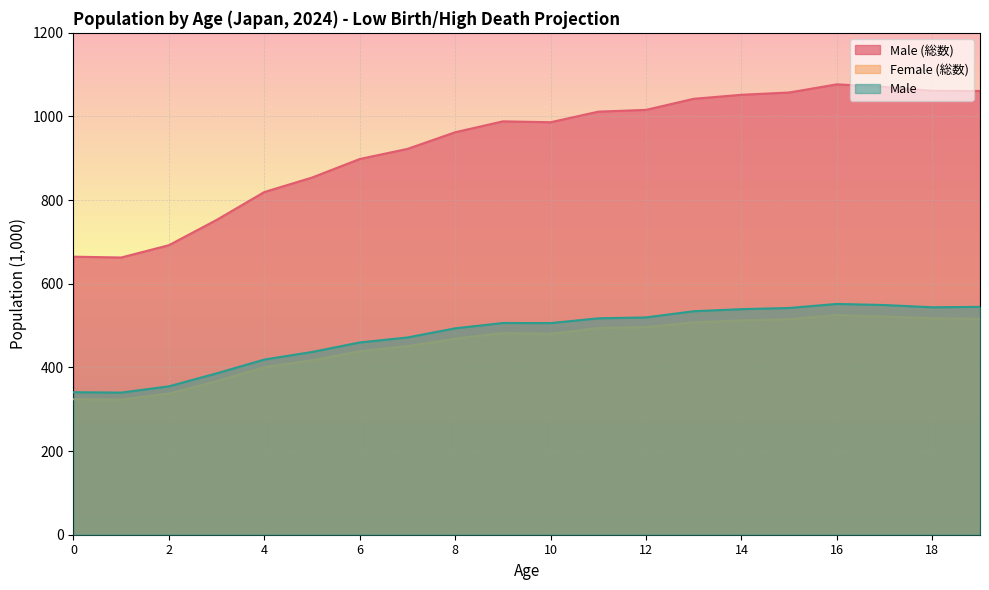

At 11, list the series in order from smallest to largest.

Female (総数), Male, Male (総数)